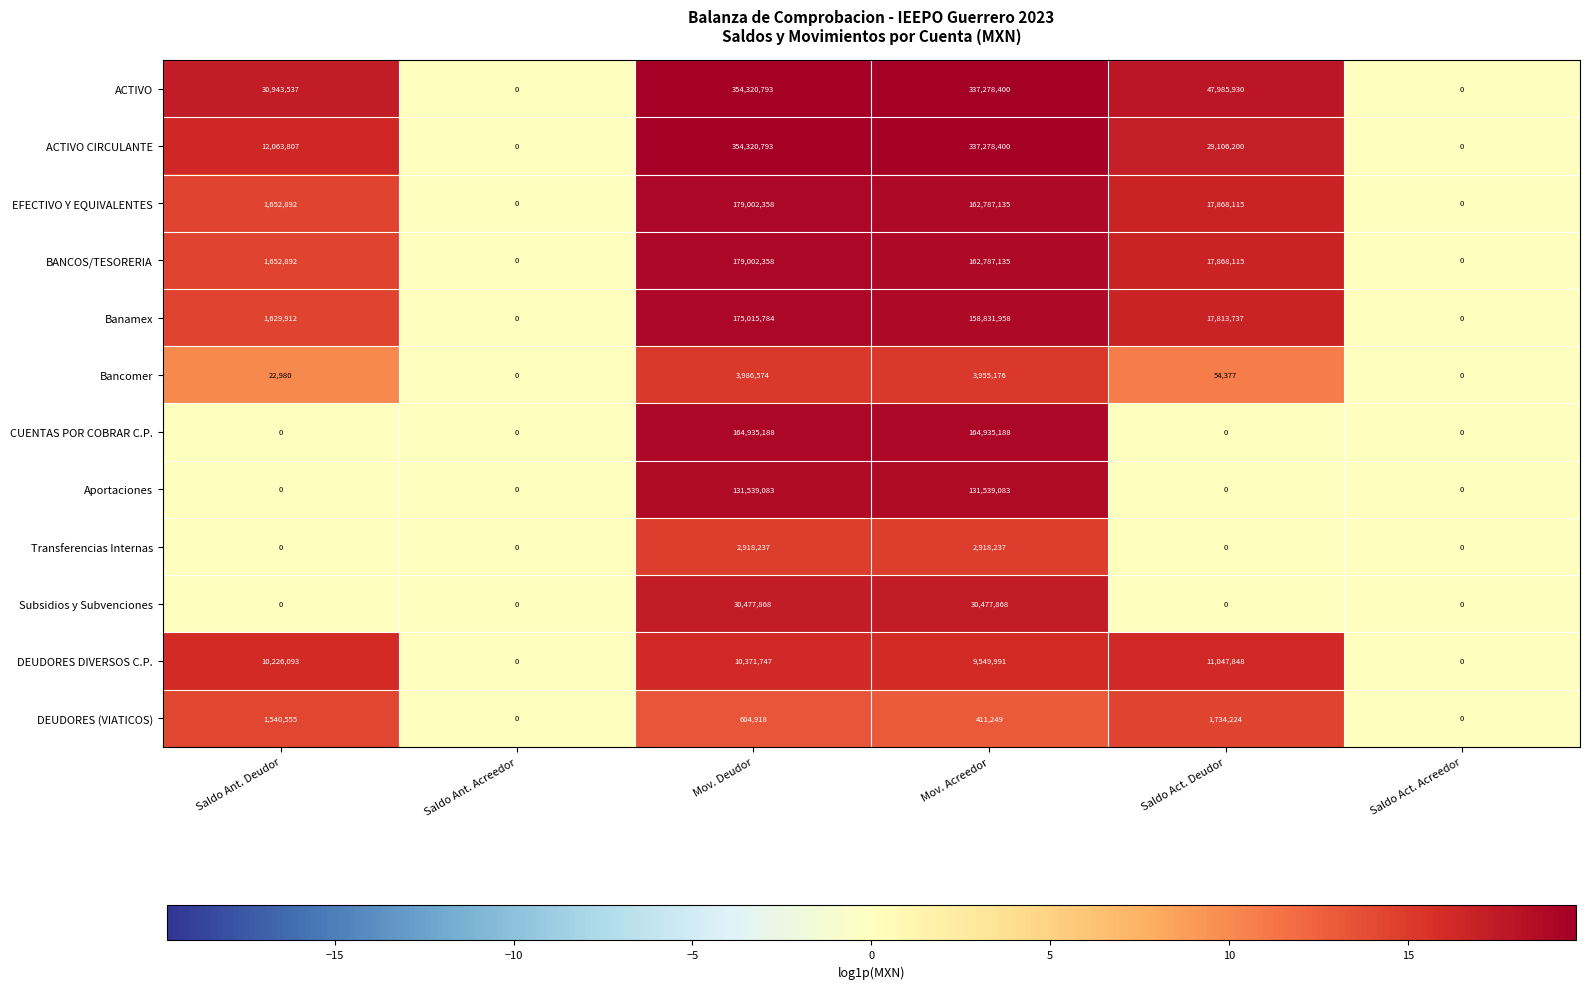

What is the difference between the maximum and second lowest values in the Transferencias Internas series?

2918237